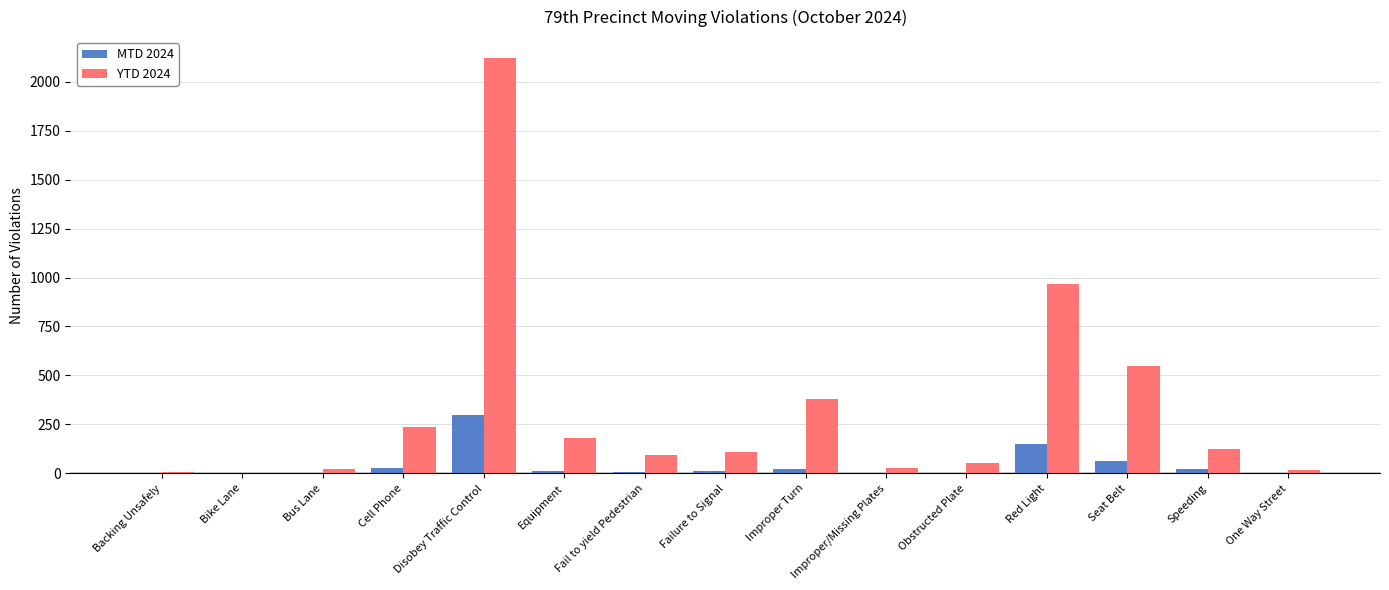

At which label is YTD 2024 closest to 1063?

Red Light